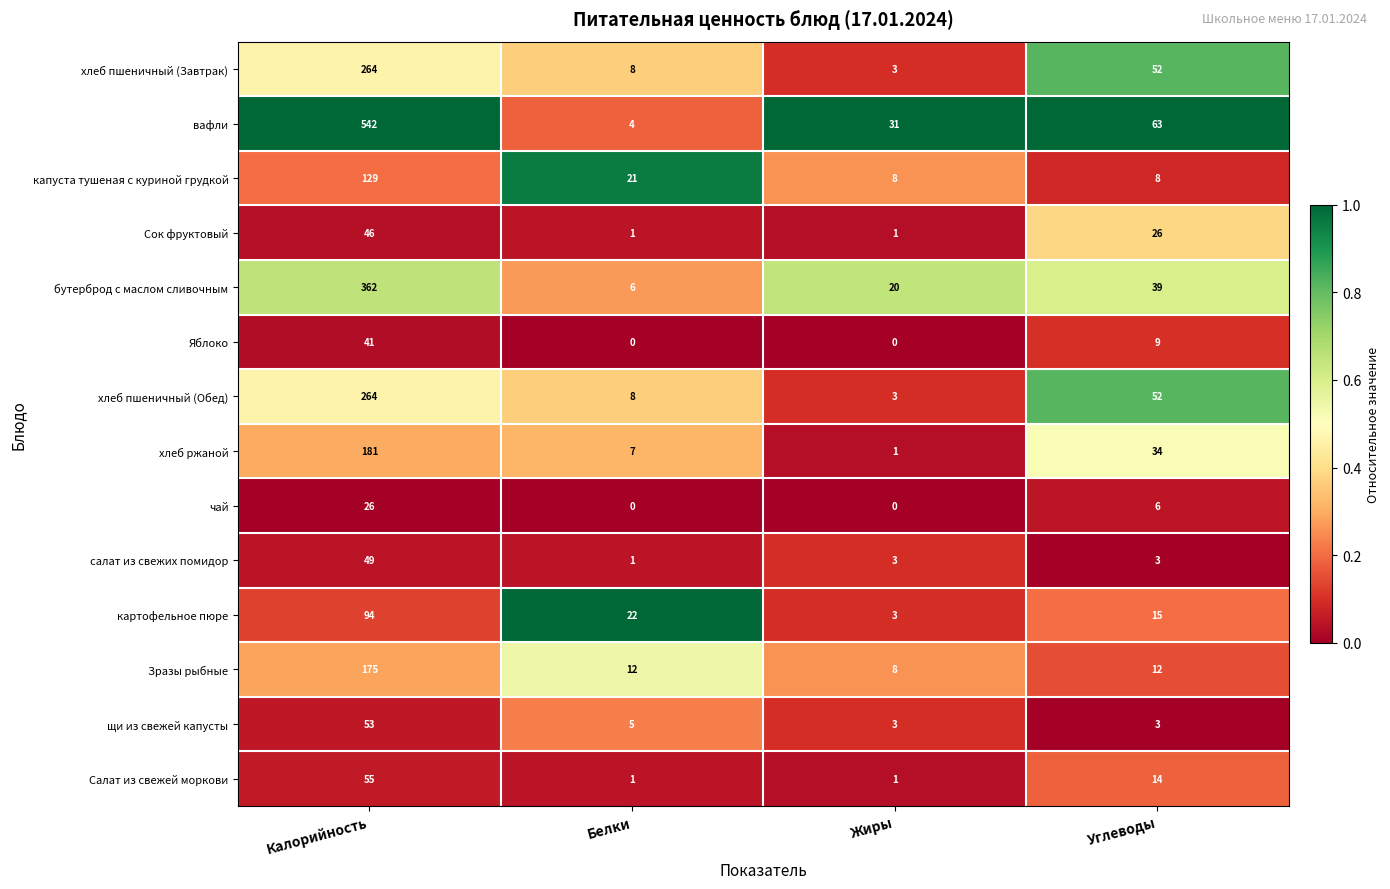

Which series has the largest range (max minus min)?

вафли